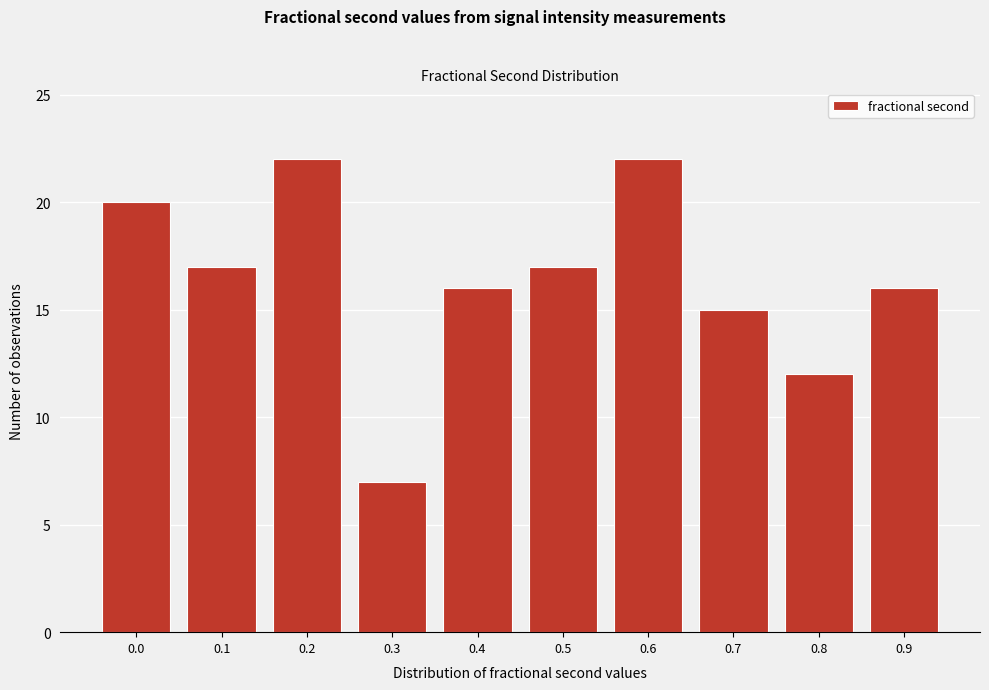

Reading left to right, extract all data points from this chart.

0.0=20	0.1=17	0.2=22	0.3=7	0.4=16	0.5=17	0.6=22	0.7=15	0.8=12	0.9=16